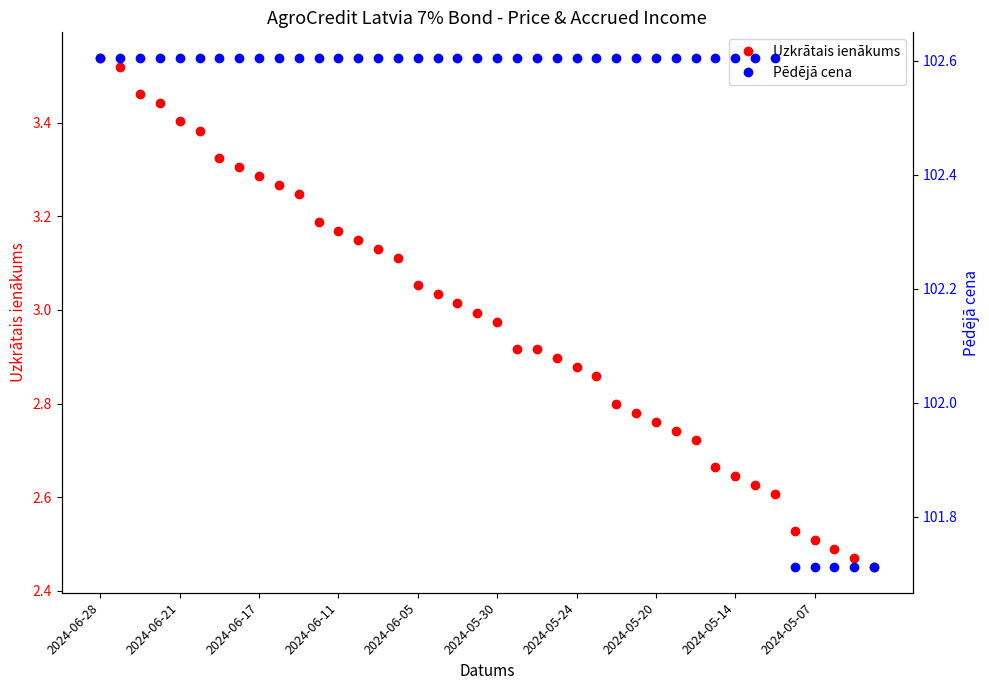

How many data points in Pēdējā cena are above 102?

35